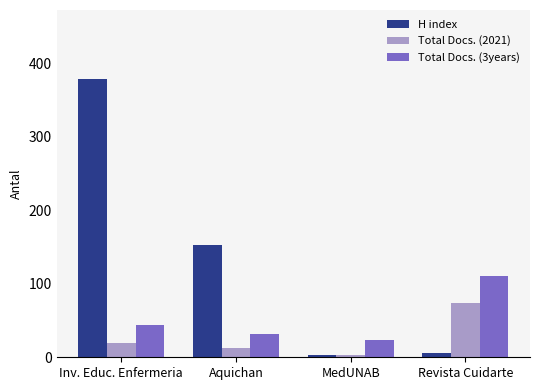

True or false: Total Docs. (2021) has a value of 13 at Aquichan.

True